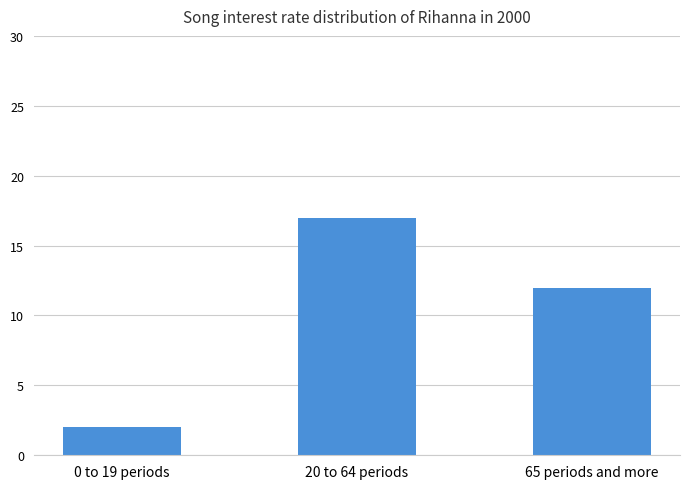

Read the value at 0 to 19 periods.

2